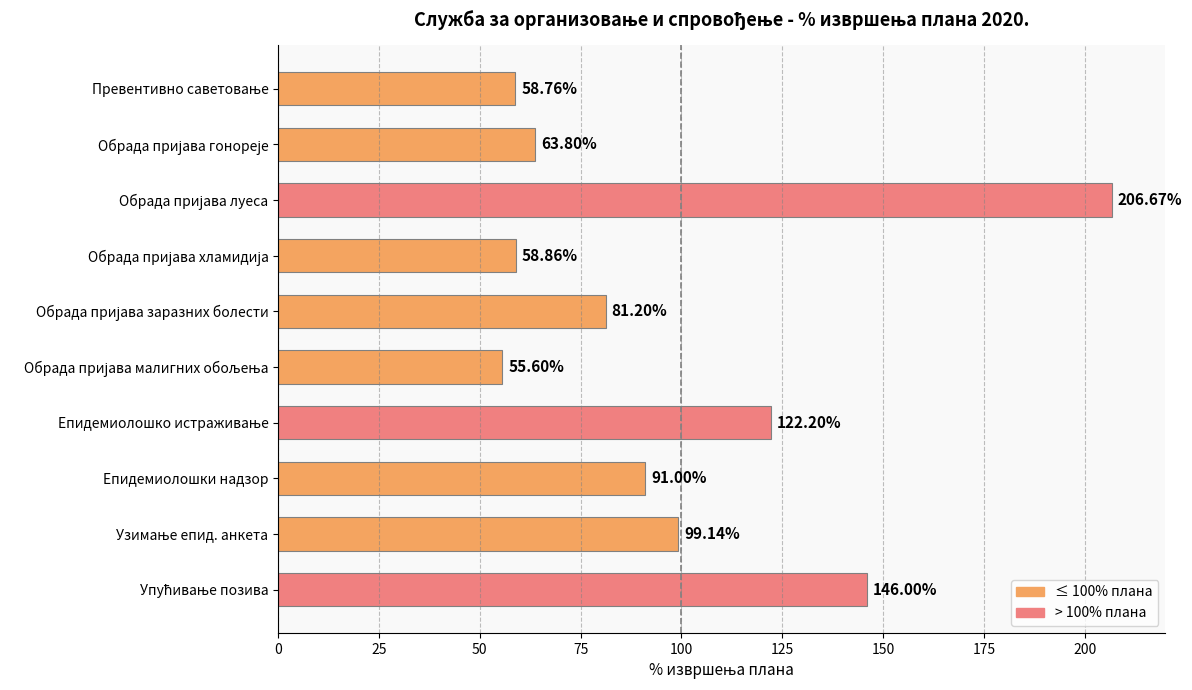

What is the smallest value displayed?

55.6